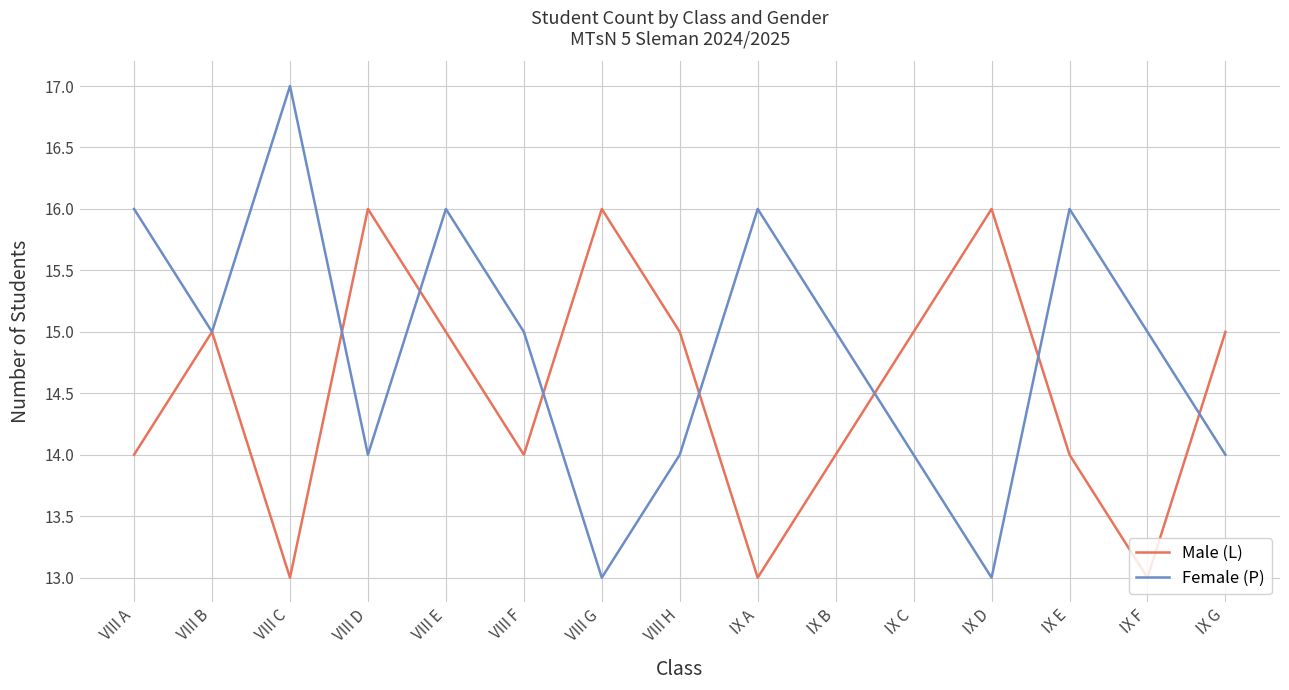

Between VIII E and VIII H, which series saw the biggest shift?

Female (P)